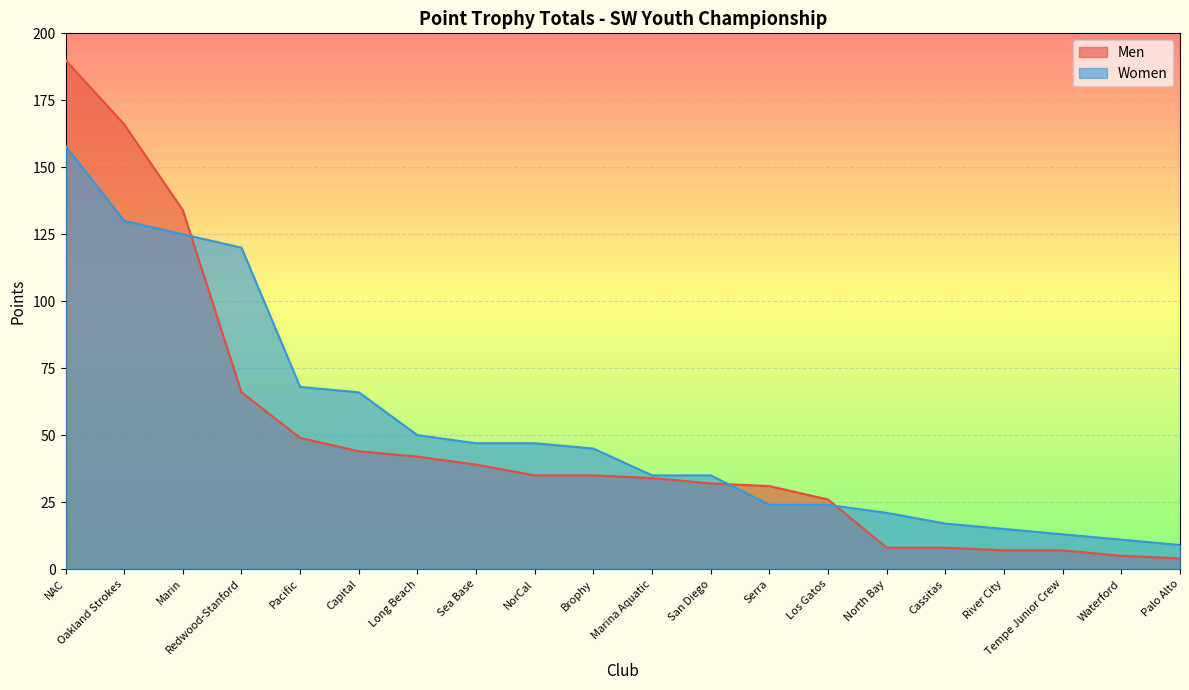

Rank the series by their maximum value, from highest to lowest.

Men, Women